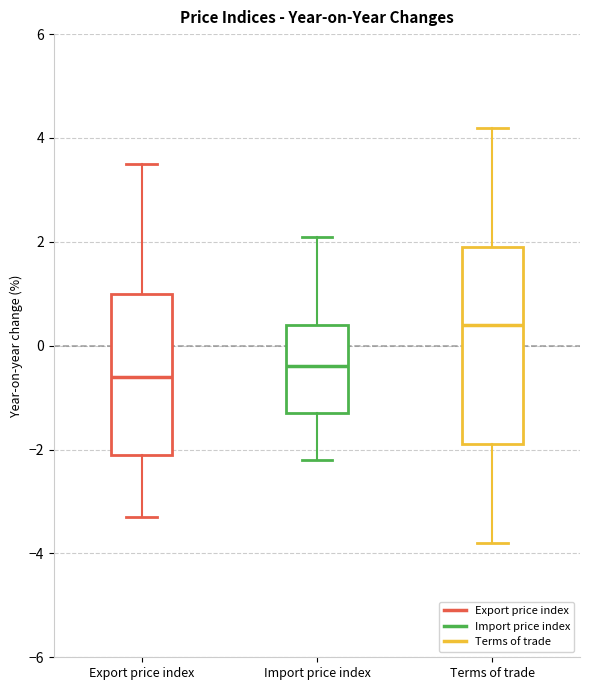

Where is the lower edge of the box for Import price index on the y-axis? The values are not printed on the chart, so give them approximately, as read against the axis.

-1.2